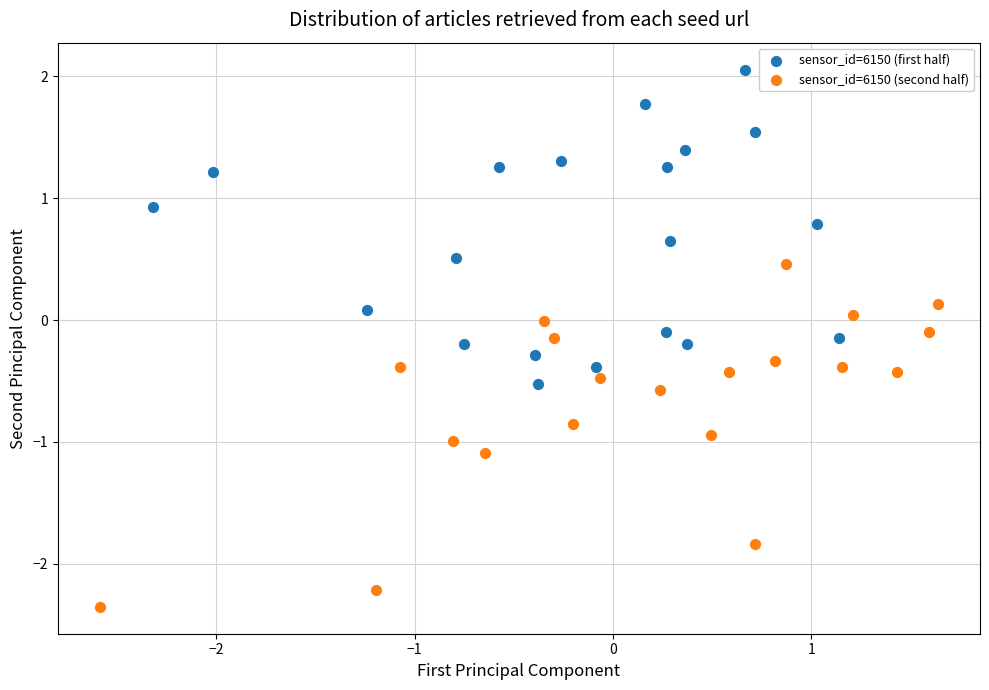

Which series contains the highest Y value?

sensor_id=6150 (first half)